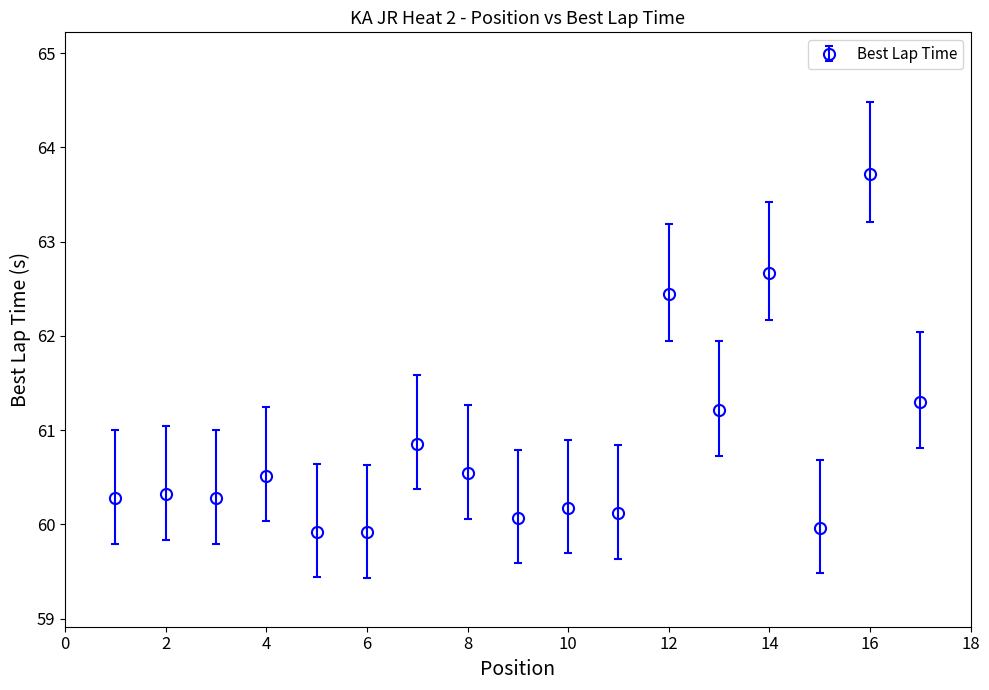

What is the value of the 10th point from the left?

60.2